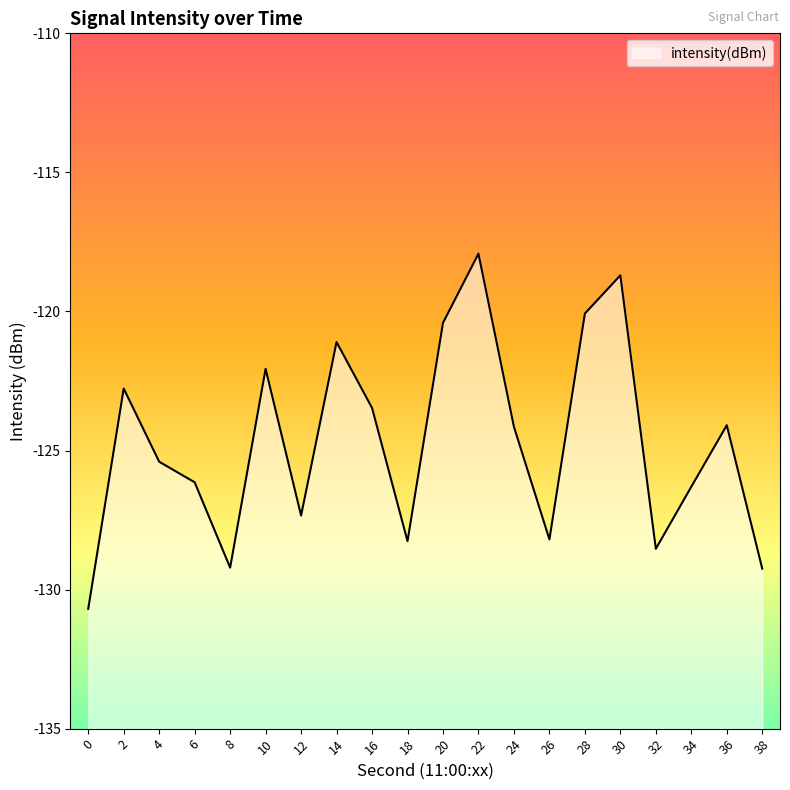

True or false: there are more than 1 points higher than both neighbors.

True